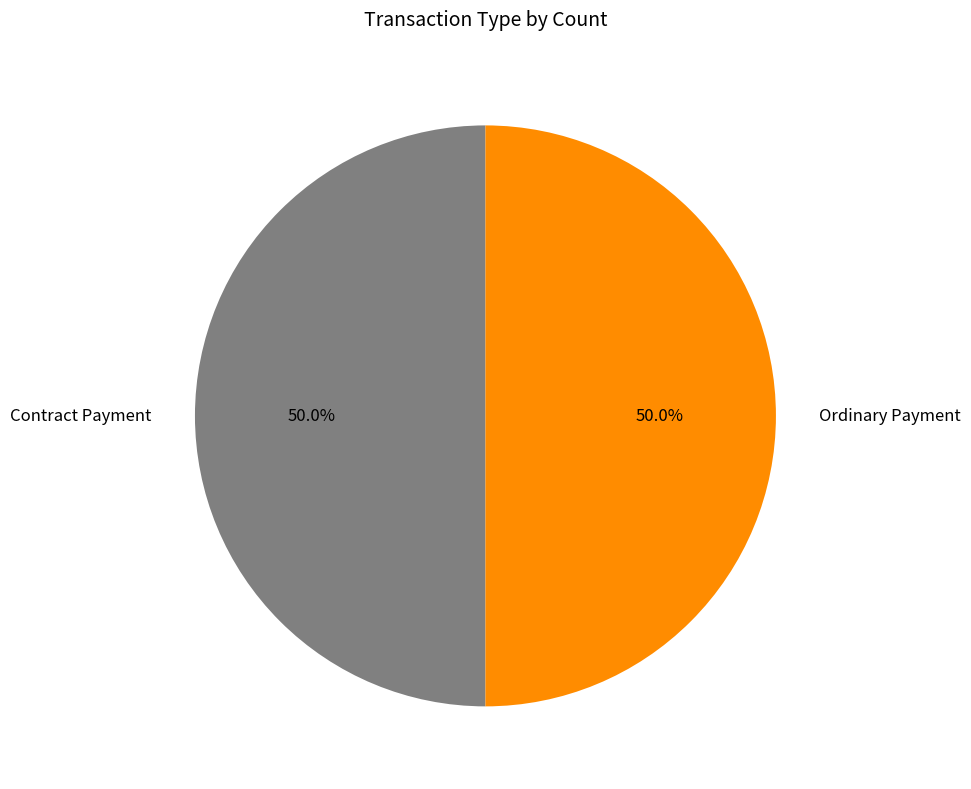

Is the sum of Contract Payment and Ordinary Payment greater than half?

Yes